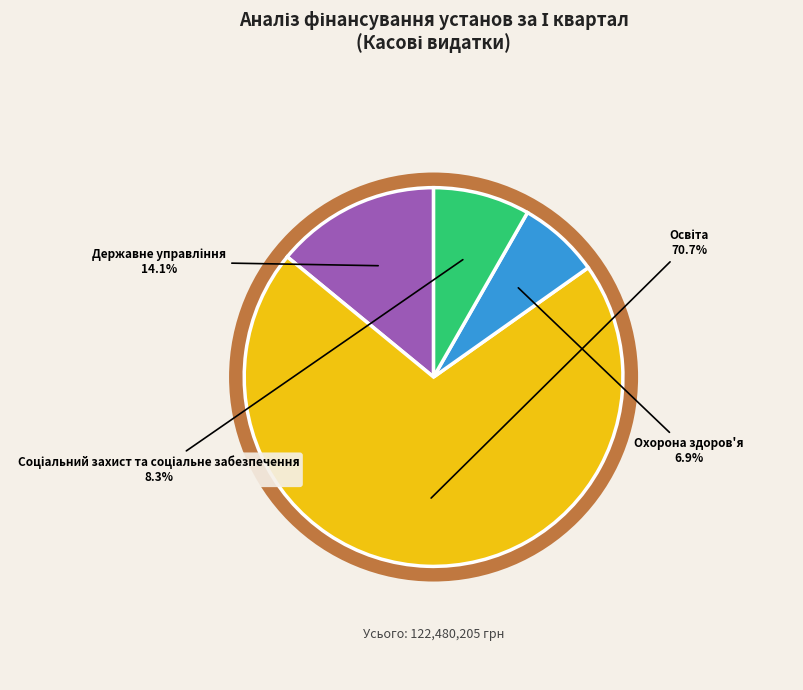

Which slice is the largest?

Освіта